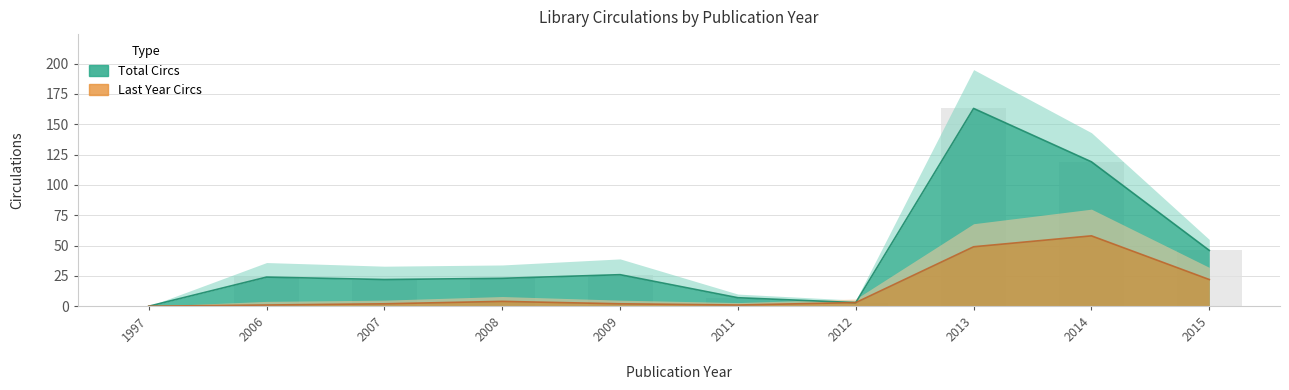

Where is Last Year Circs nearest to the value 29?

2015